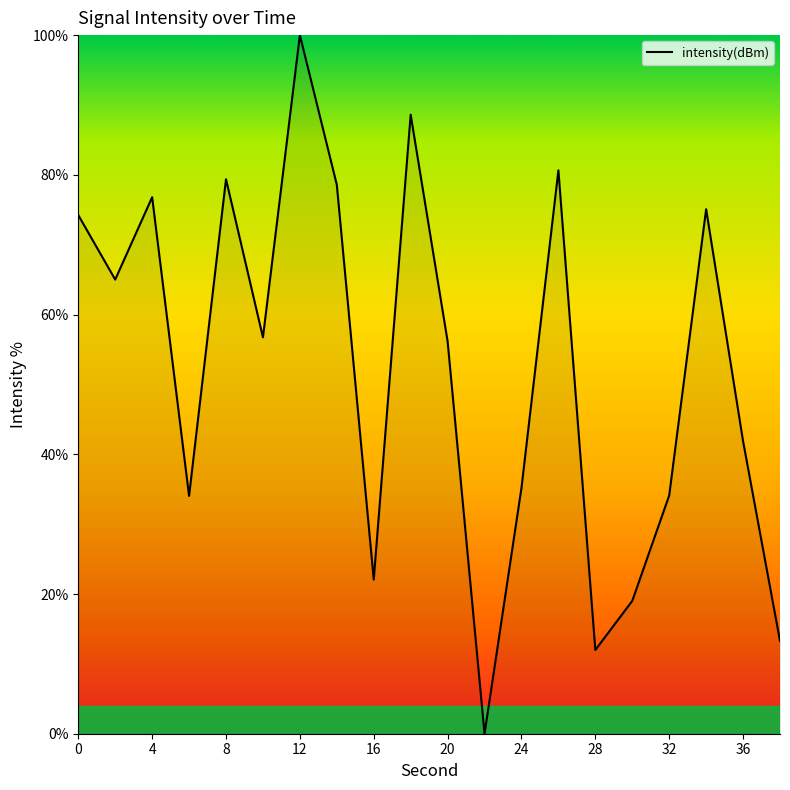

What is the difference between the maximum and minimum values?

100.0